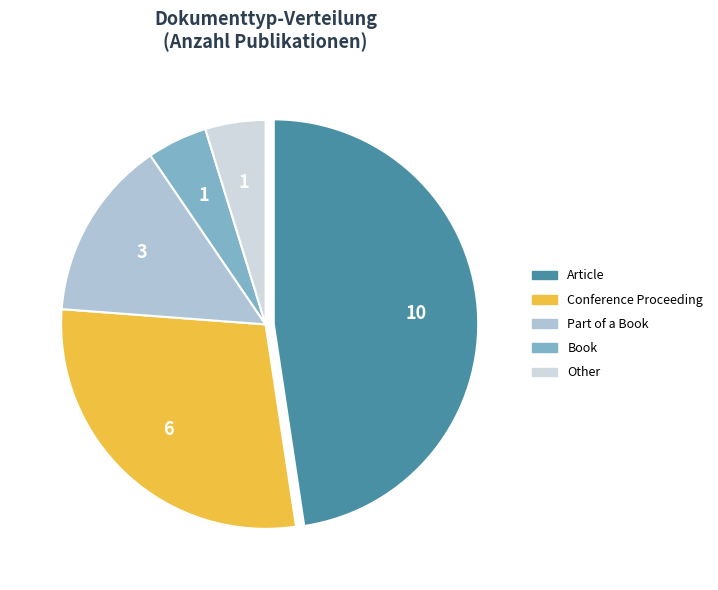

Count the number of slices in the pie.

5